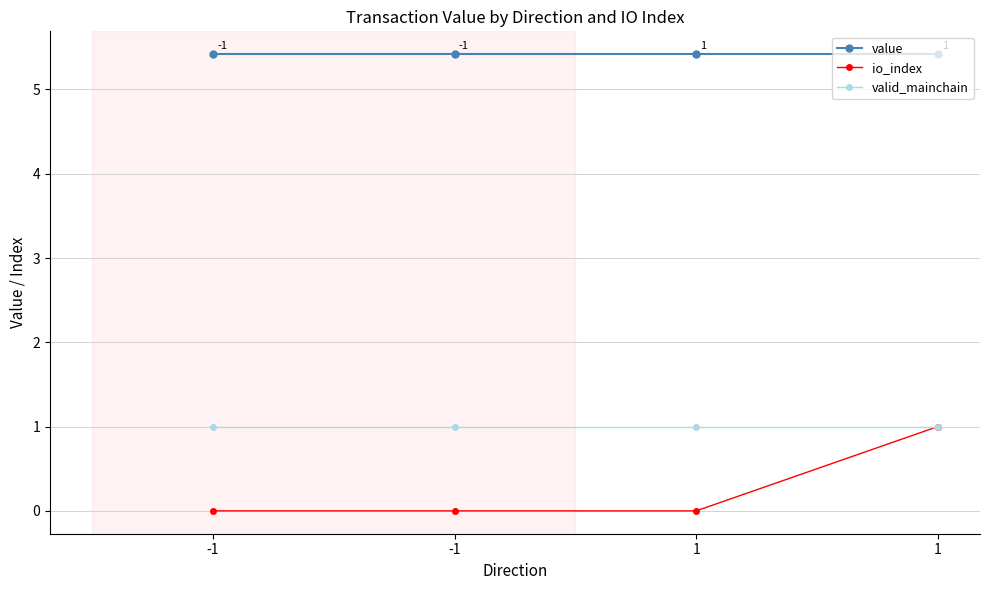

What are all the series names shown in the legend?

value, io_index, valid_mainchain